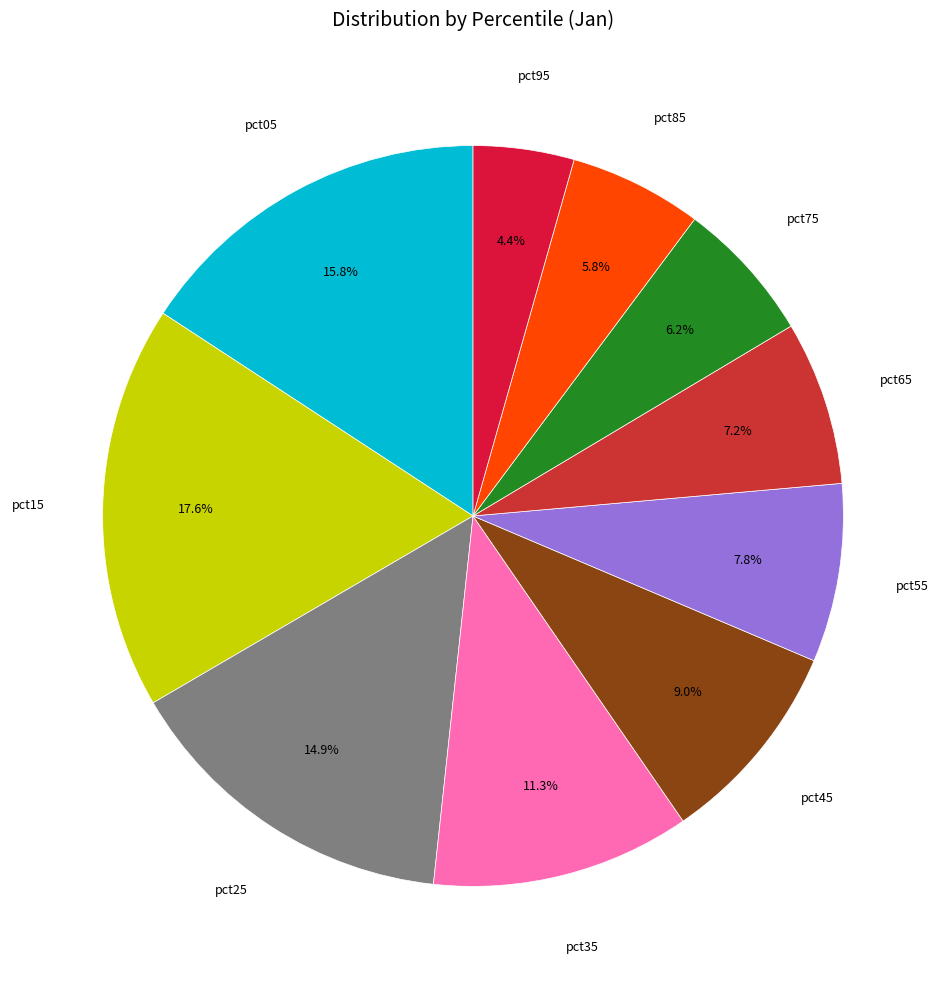

How many segments does this pie chart have?

10